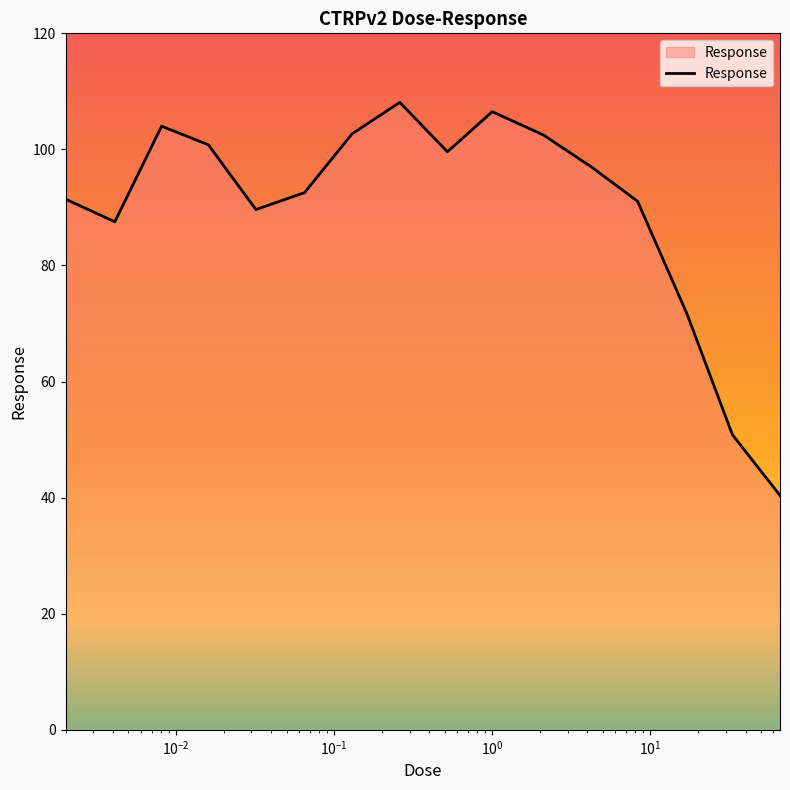

What is the minimum value shown in the chart?

40.4